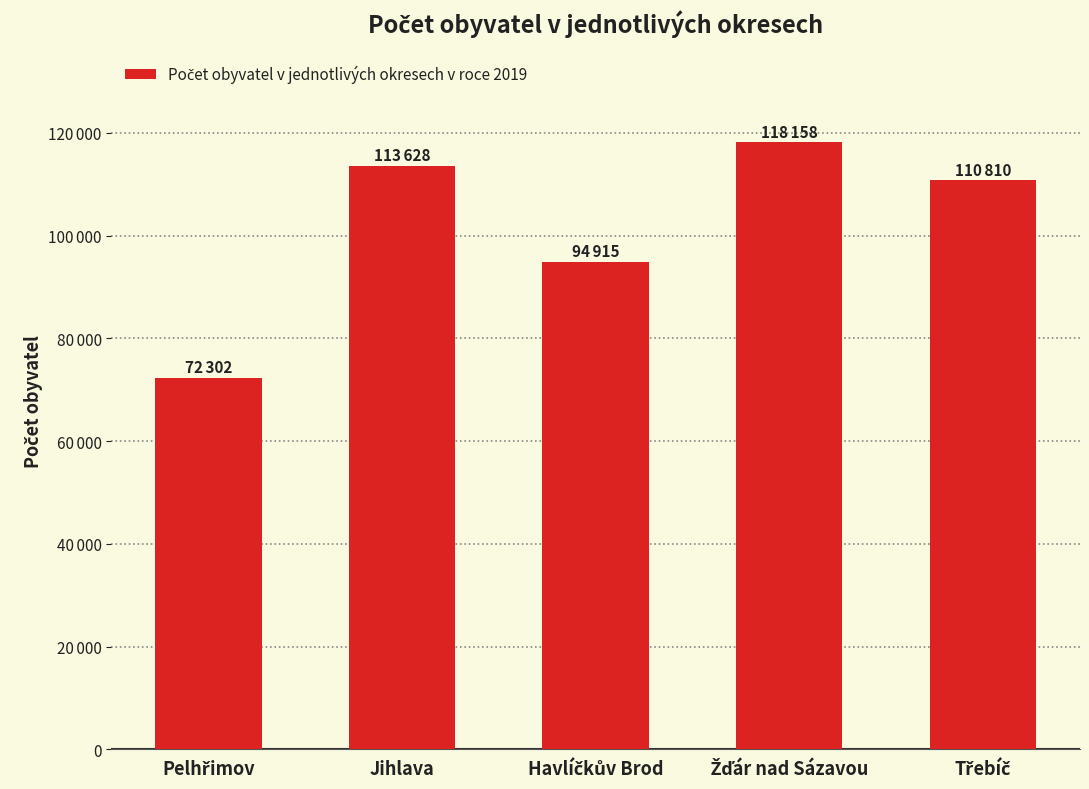

Are the bars horizontal?

No